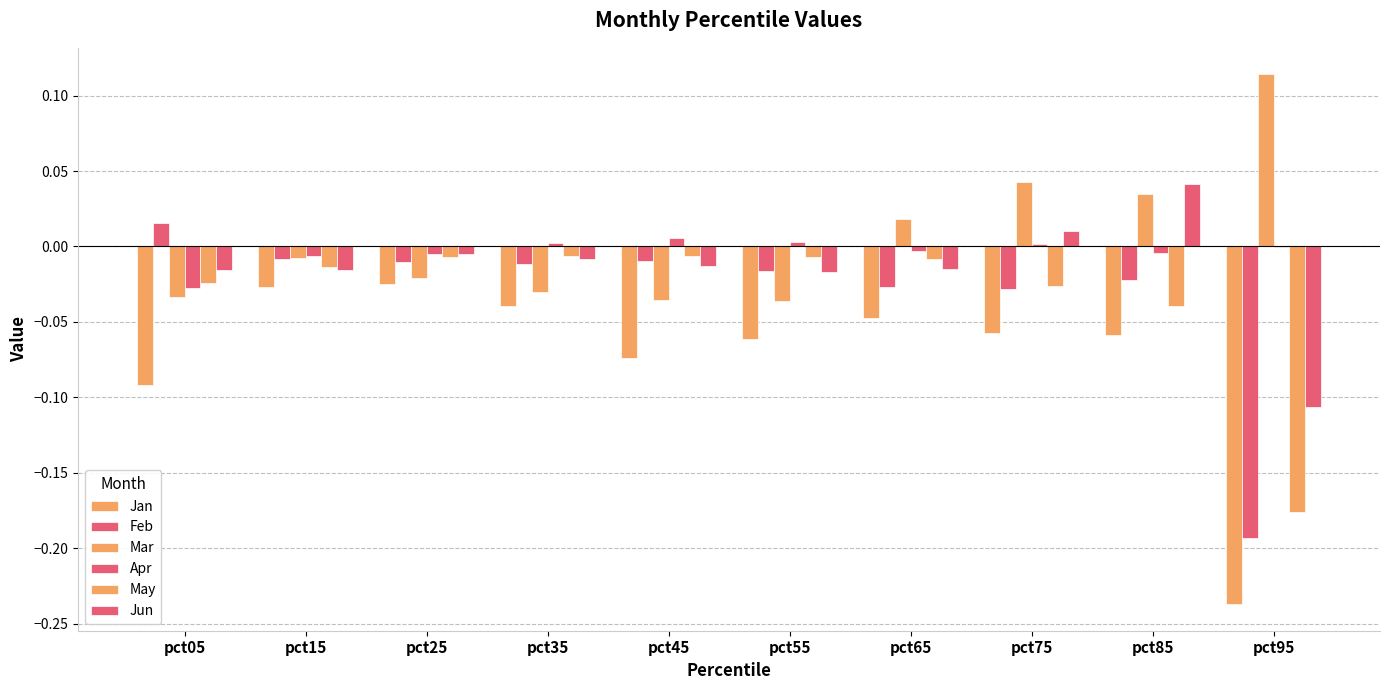

Which series changed the most between pct05 and pct25?

Jan